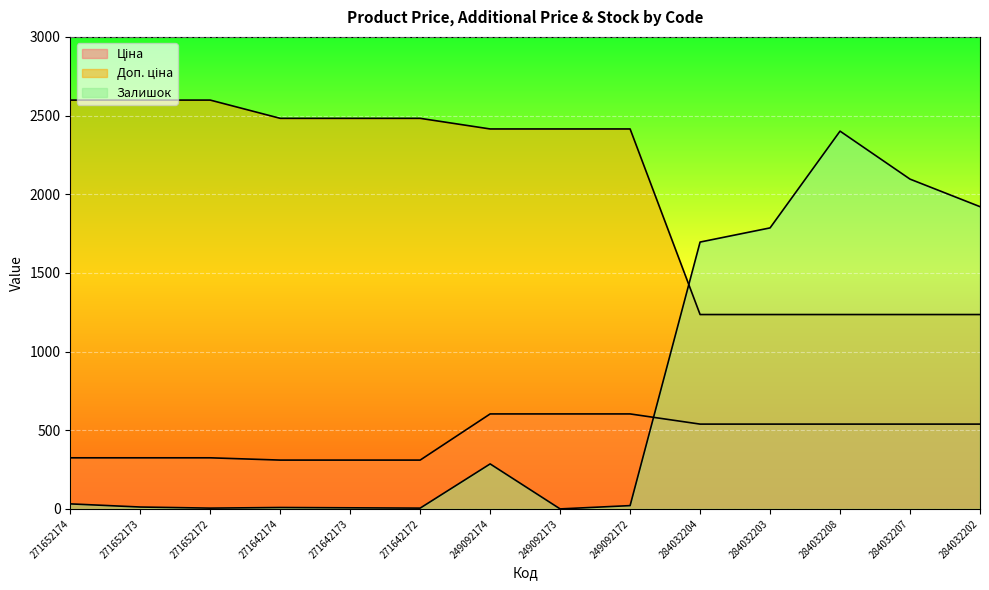

True or false: Доп. ціна and Ціна intersect in this chart.

False